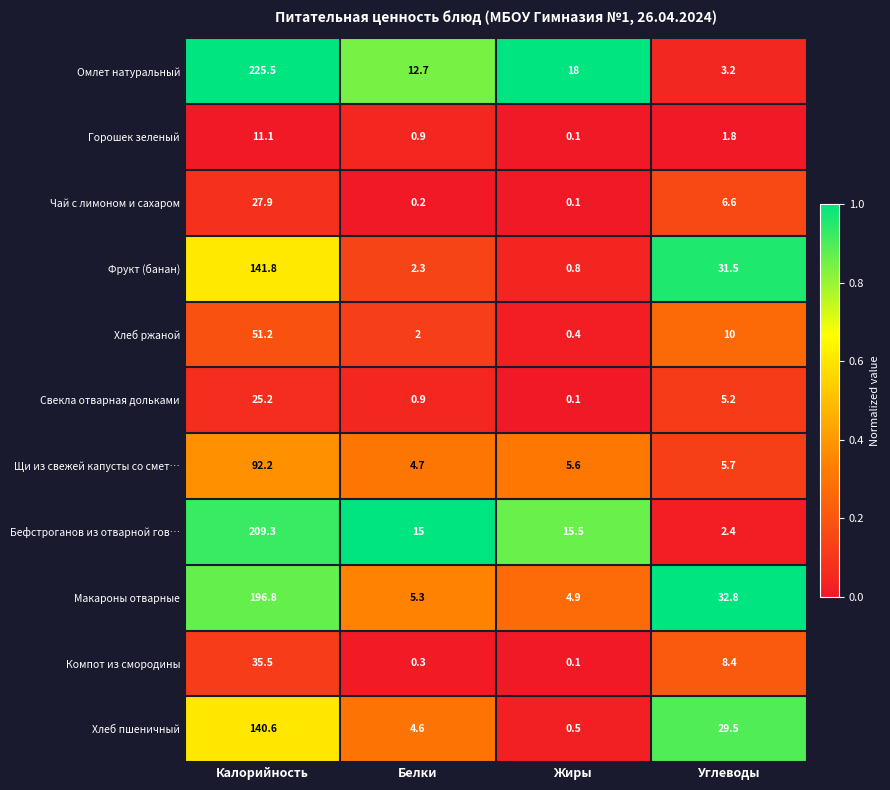

What is the spread (max minus min) of values at Жиры?

17.9